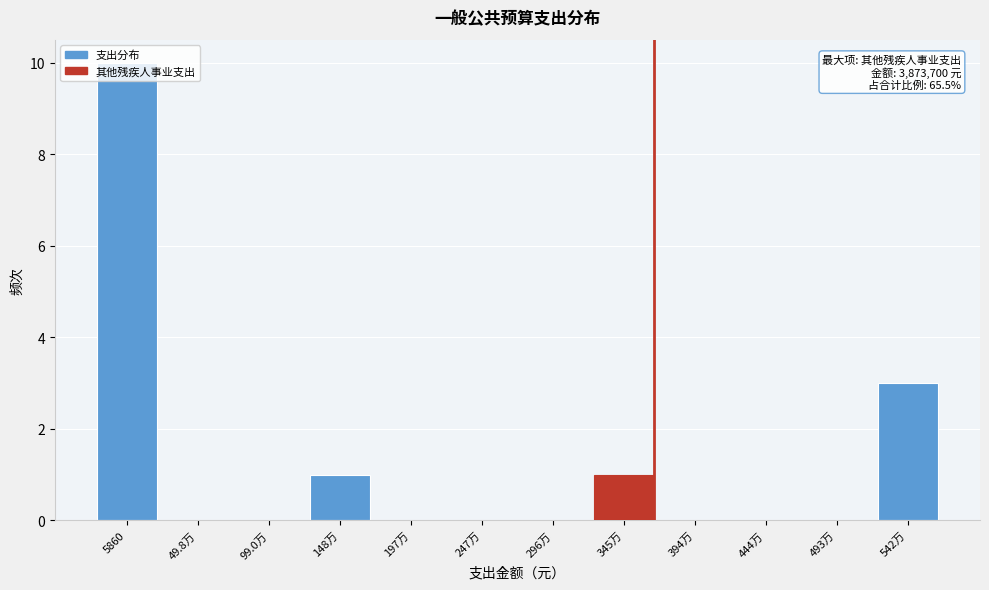

The value at 394万 is 0. True or false?

True